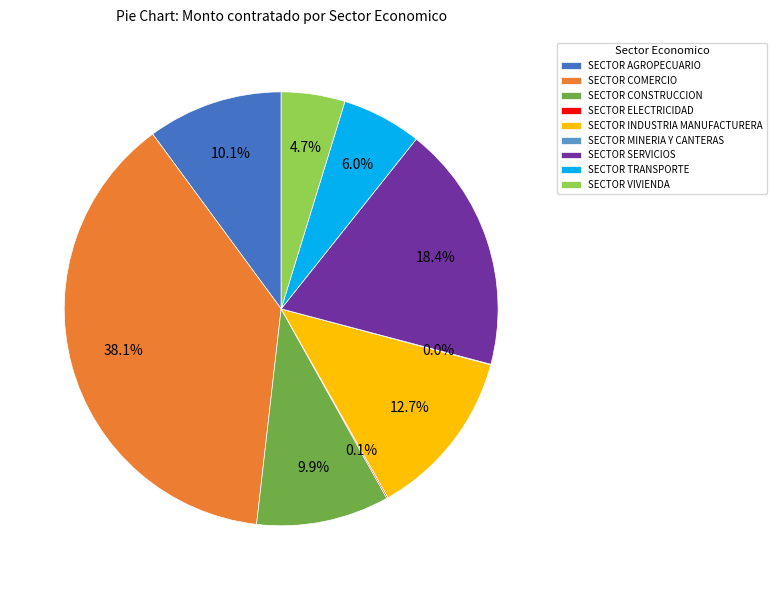

The SECTOR CONSTRUCCION slice represents 1% of the pie. True or false?

False